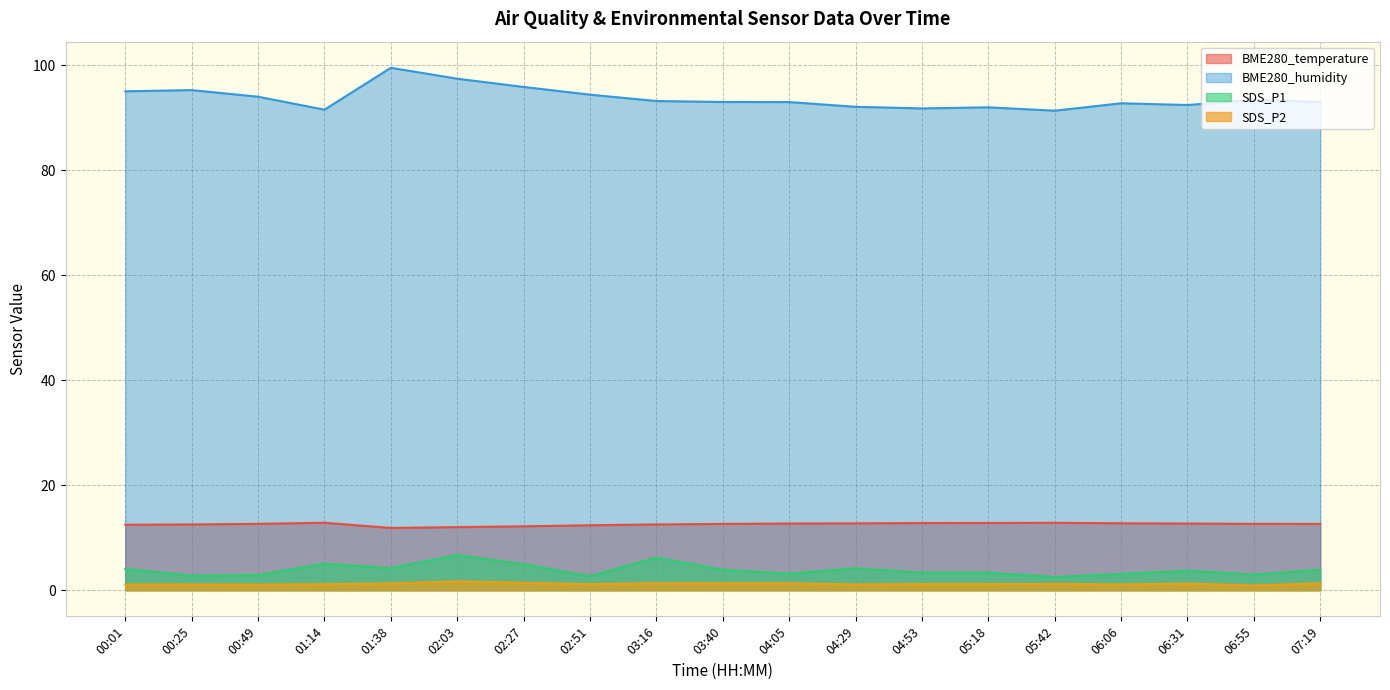

In BME280_temperature, how many points are lower than both neighbors (excluding endpoints)?

1